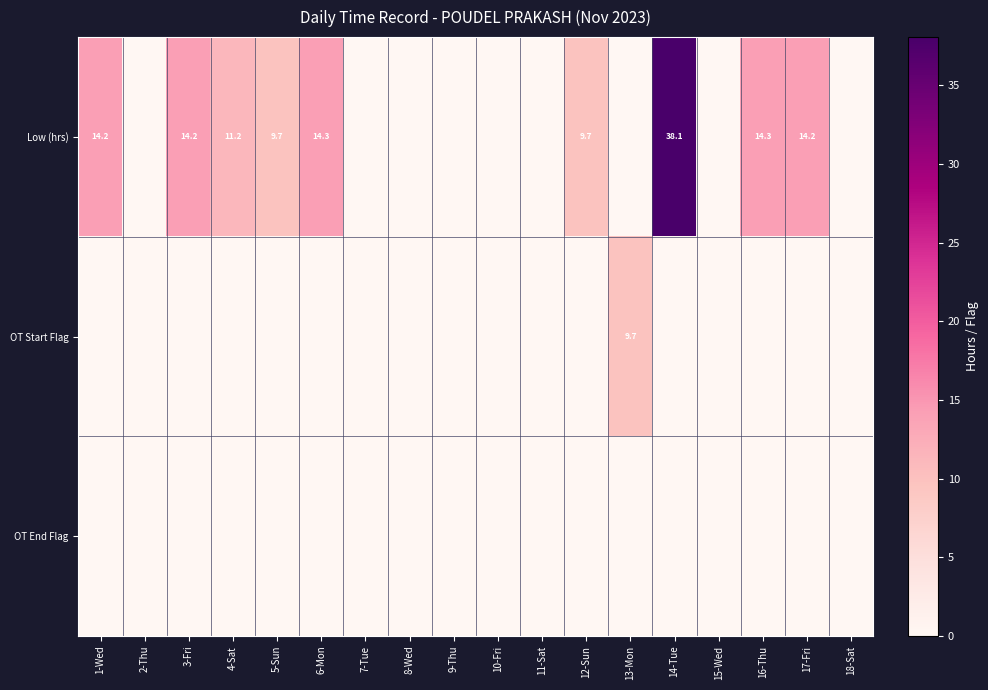

The value of Low (hrs) at 3-Fri is 14.2. True or false?

True